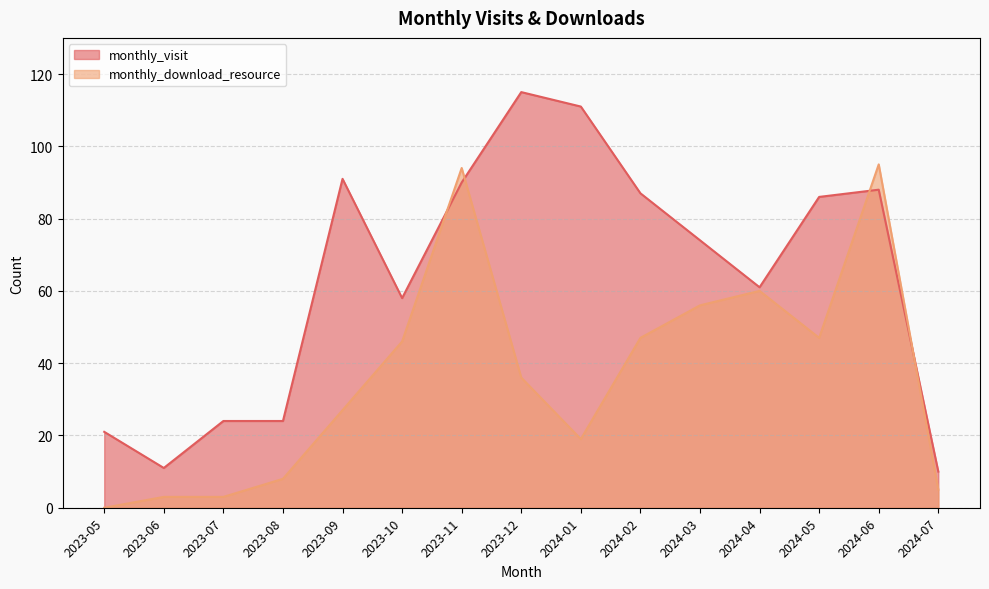

Reading right to left, transcribe all the data shown in this chart.

monthly_visit: 10	88	86	61	74	87	111	115	90	58	91	24	24	11	21
monthly_download_resource: 5	95	47	60	56	47	19	36	94	46	27	8	3	3	0